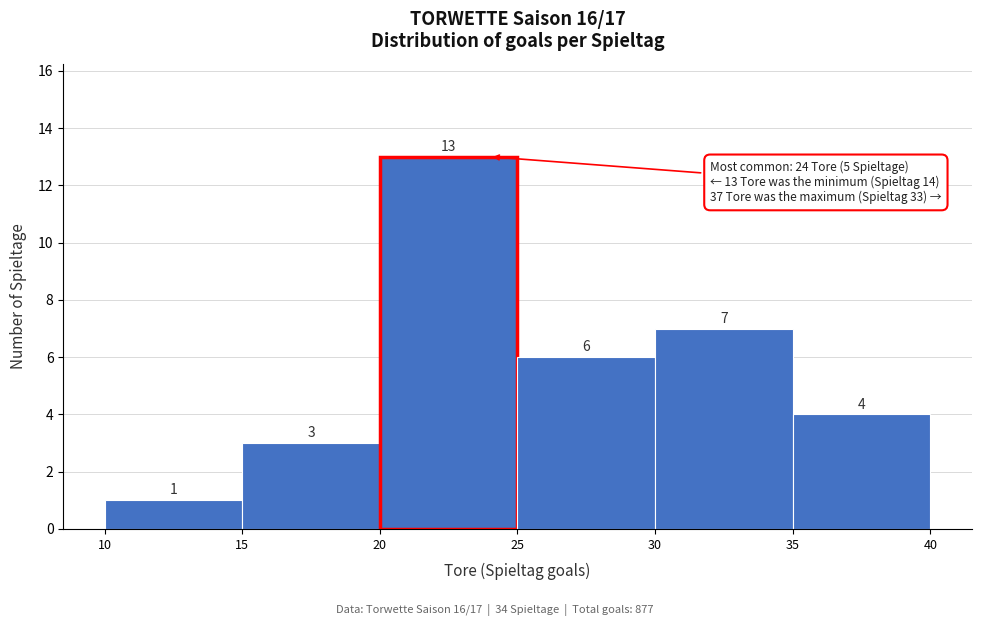

Reading left to right, list every bar in this chart as the range it spans on the x-axis followed by its height.

10 to 15: 1
15 to 20: 3
20 to 25: 13
25 to 30: 6
30 to 35: 7
35 to 40: 4